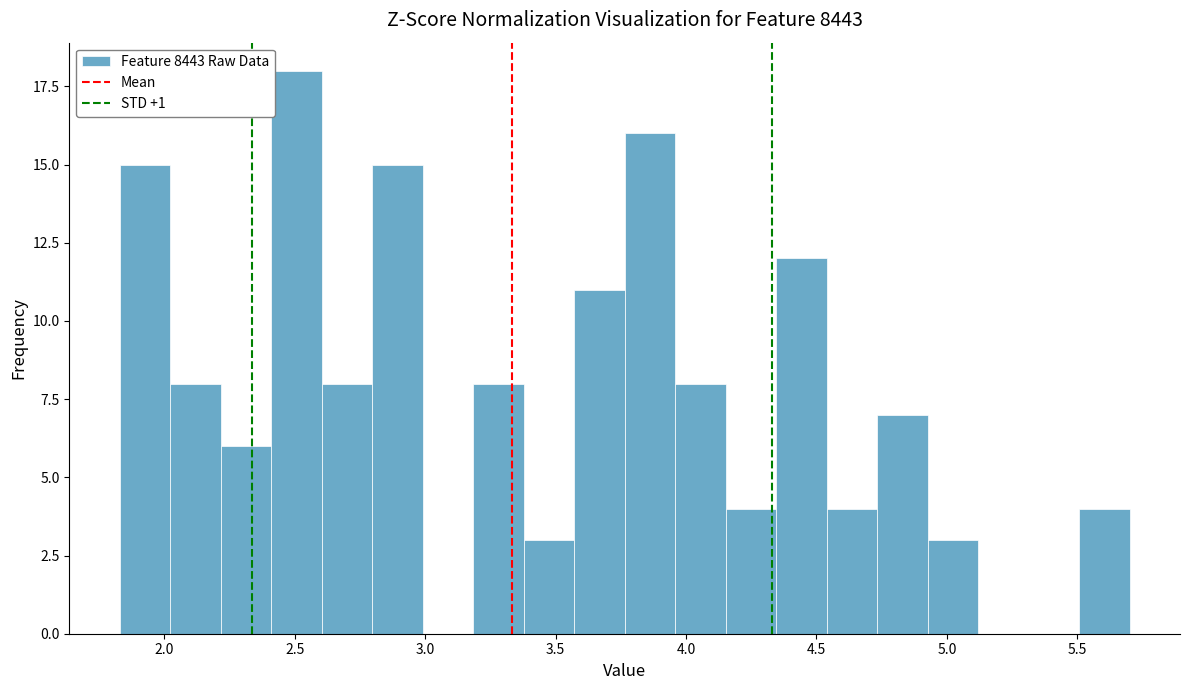

Read against the x-axis, roughly where is the centre of the tallest bar?

2.50